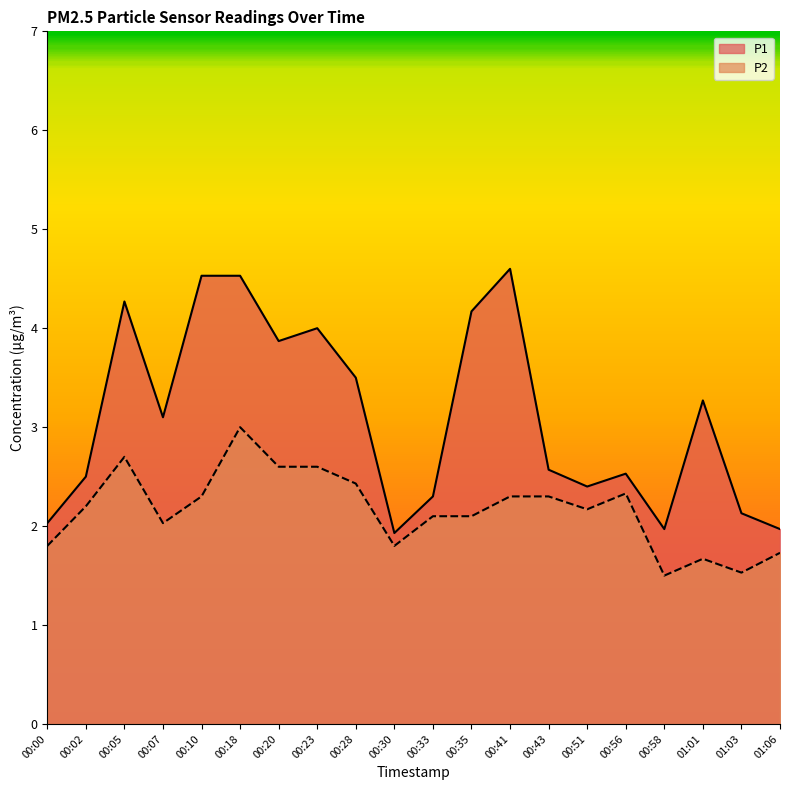

Does the chart have visible grid lines?

No